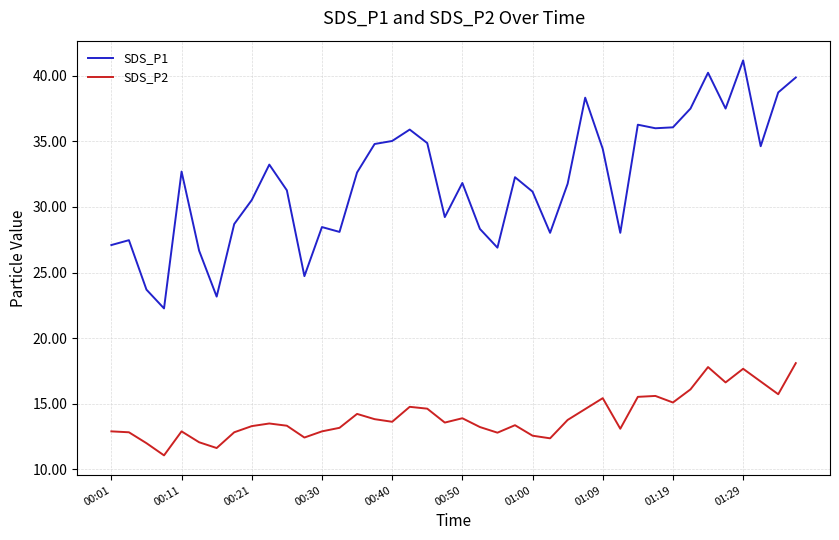

Which series has the largest total across all categories?

SDS_P1